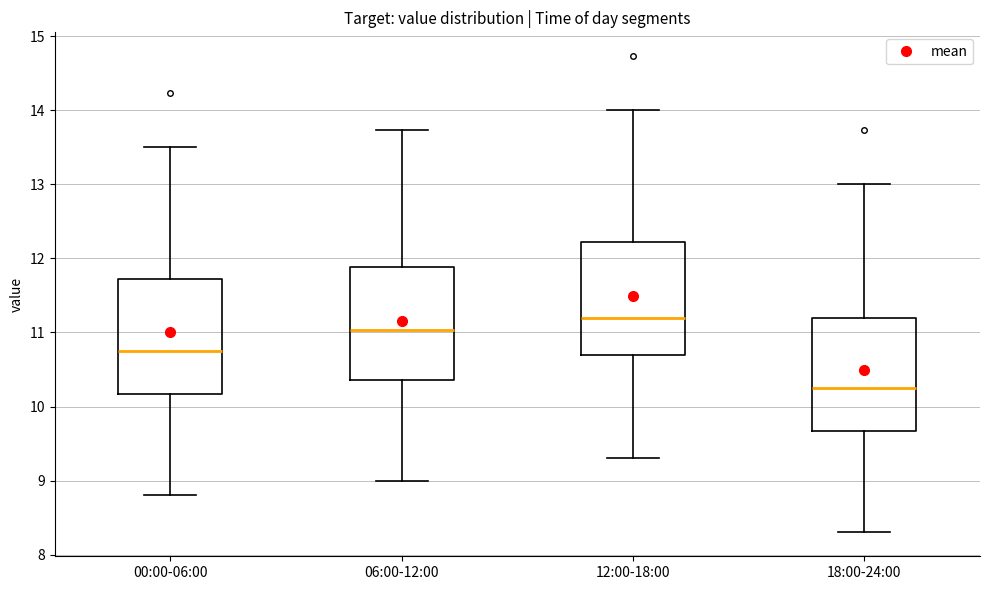

Reading left to right, transcribe this box plot: for each box, give where its median line is, the range the box spans, and where its two whiskers end, as read against the y-axis. The values are not printed on the chart, so give them approximately, as read against the axis.

00:00-06:00: median 10.8, box 10.2 to 11.7, whiskers 8.8 to 13.5
06:00-12:00: median 11.0, box 10.4 to 11.9, whiskers 9.0 to 13.7
12:00-18:00: median 11.2, box 10.7 to 12.2, whiskers 9.3 to 14.0
18:00-24:00: median 10.3, box 9.7 to 11.2, whiskers 8.3 to 13.0